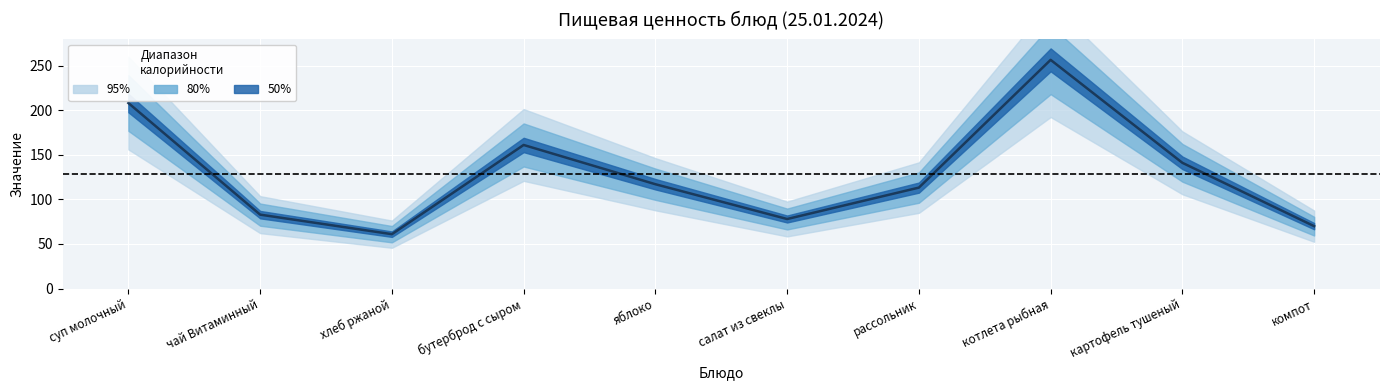

At which label does Калорийность first exceed 117?

суп молочный